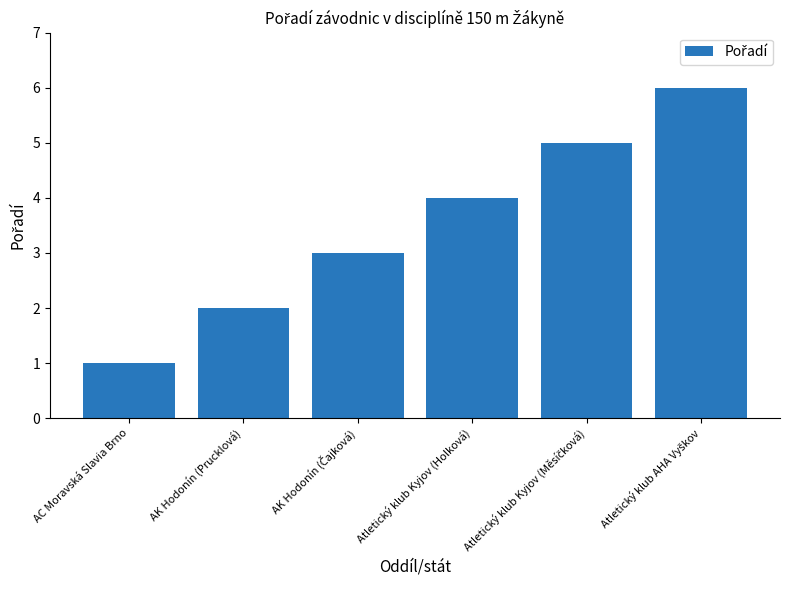

What is the difference between the second highest and minimum values?

4